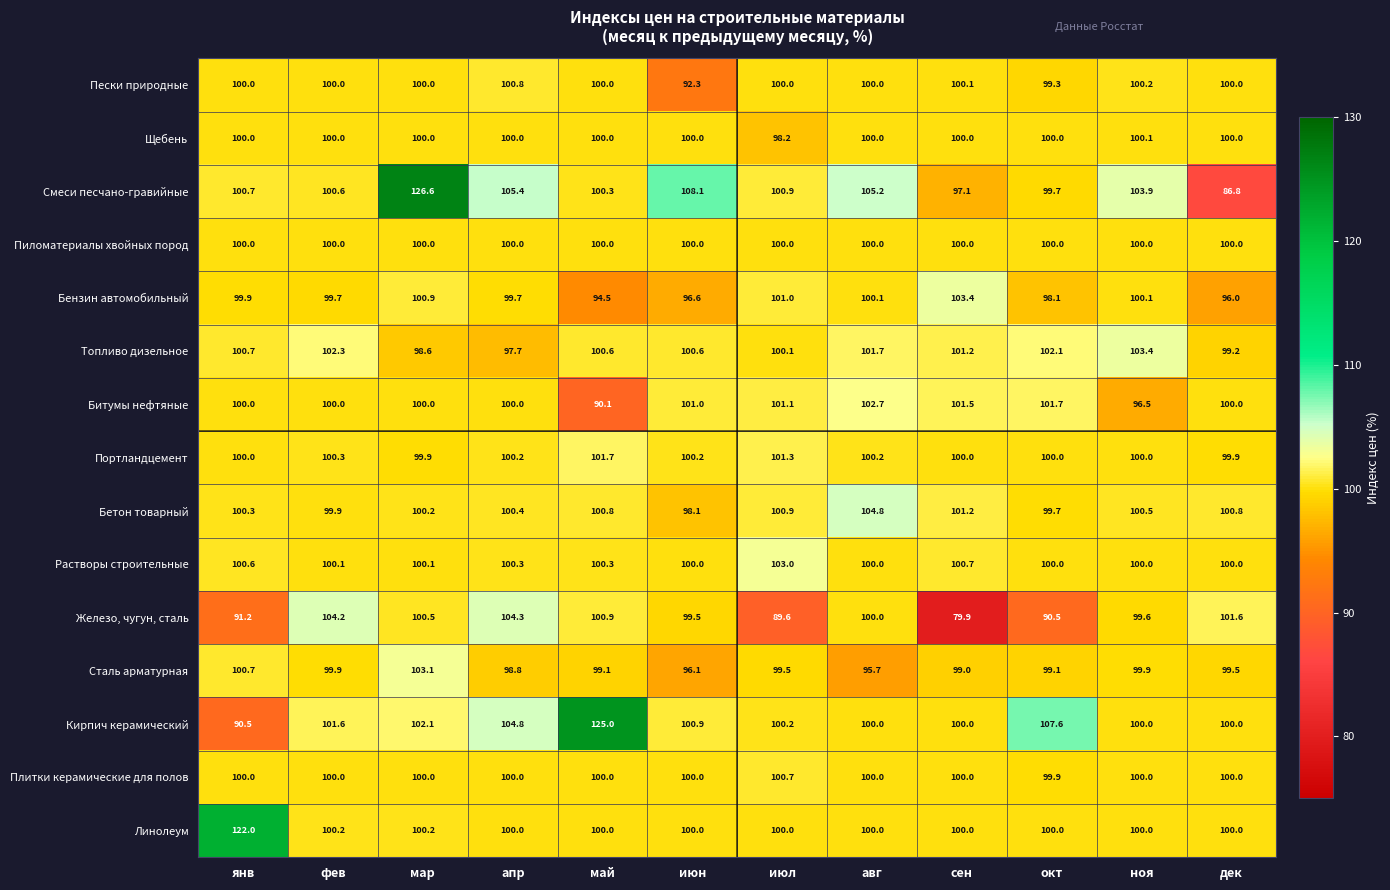

Which series changed the most between мар and май?

Смеси песчано-гравийные